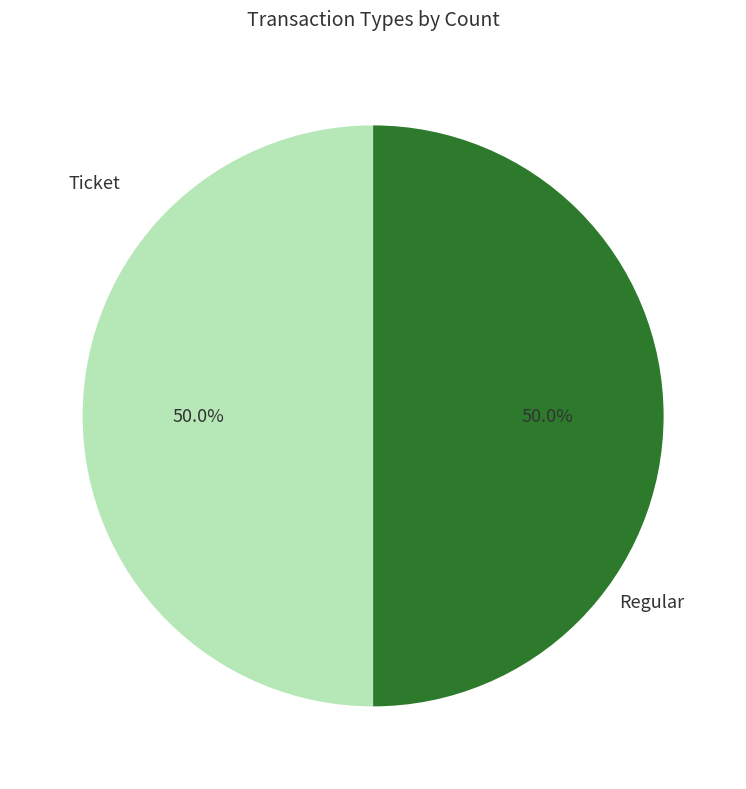

Rank the categories by value from highest to lowest.

Regular, Ticket